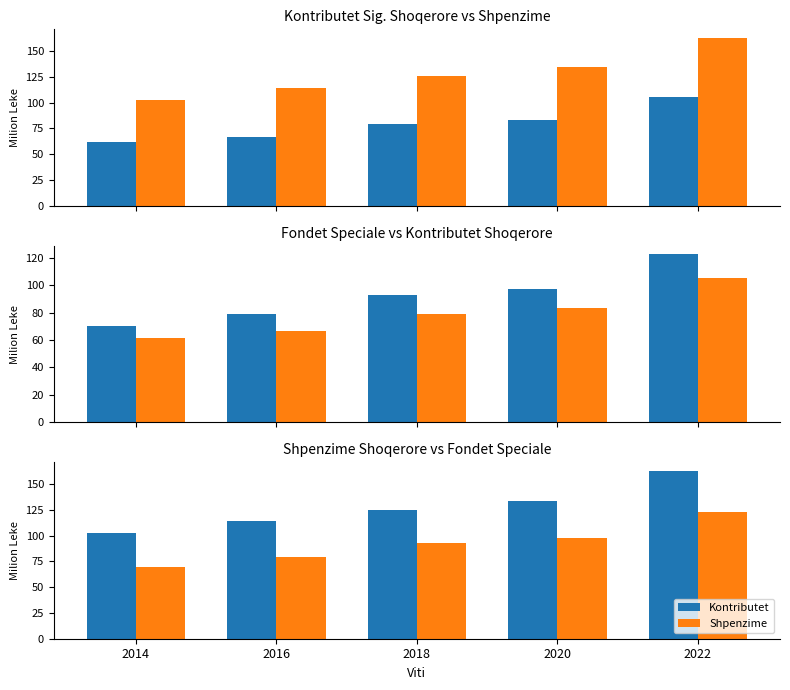

What is the value of the Shpenzime bar at the 5th from the left?

122.8